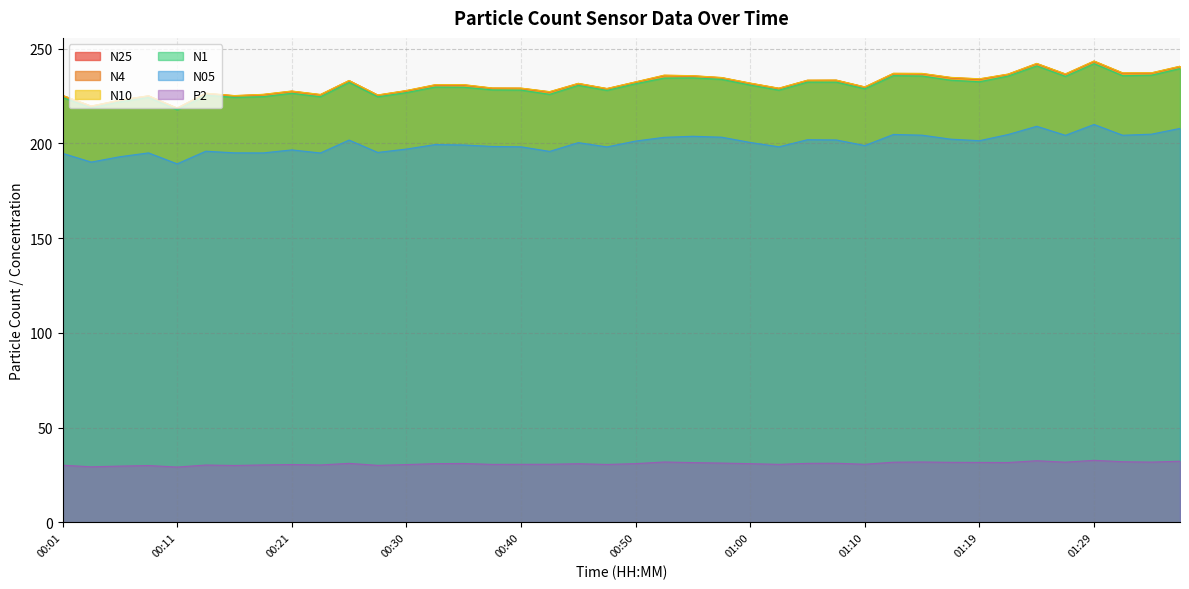

At which category does the chart reach its peak across all series?

01:29